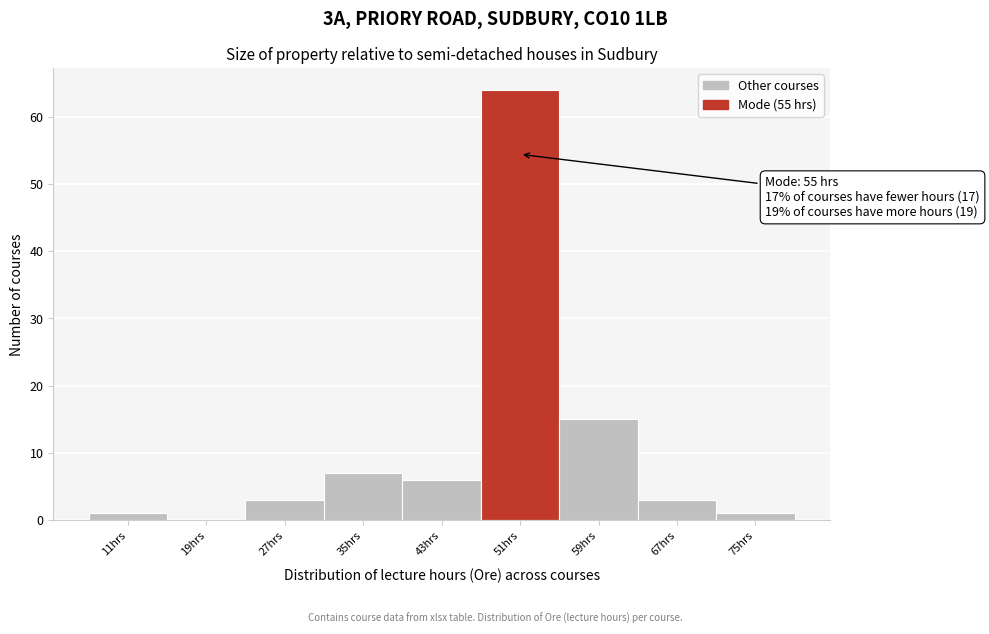

Reading left to right, transcribe all the data shown in this chart.

11hrs=1	19hrs=0	27hrs=3	35hrs=7	43hrs=6	51hrs=64	59hrs=15	67hrs=3	75hrs=1